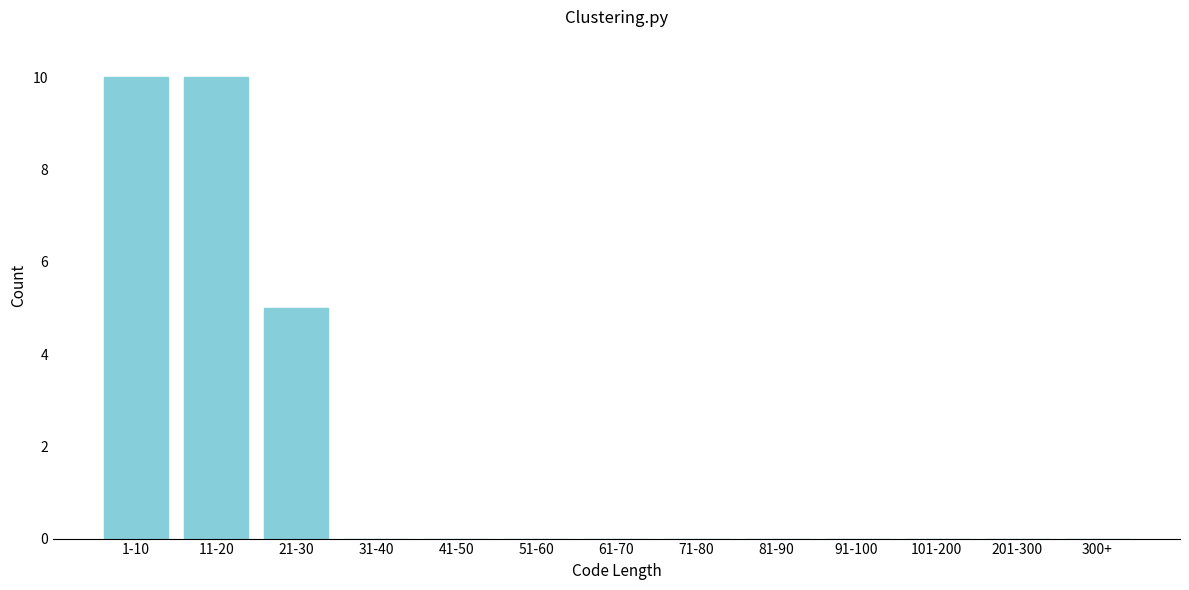

Reading left to right, what are all the values shown in this chart?

1-10=10	11-20=10	21-30=5	31-40=0	41-50=0	51-60=0	61-70=0	71-80=0	81-90=0	91-100=0	101-200=0	201-300=0	300+=0